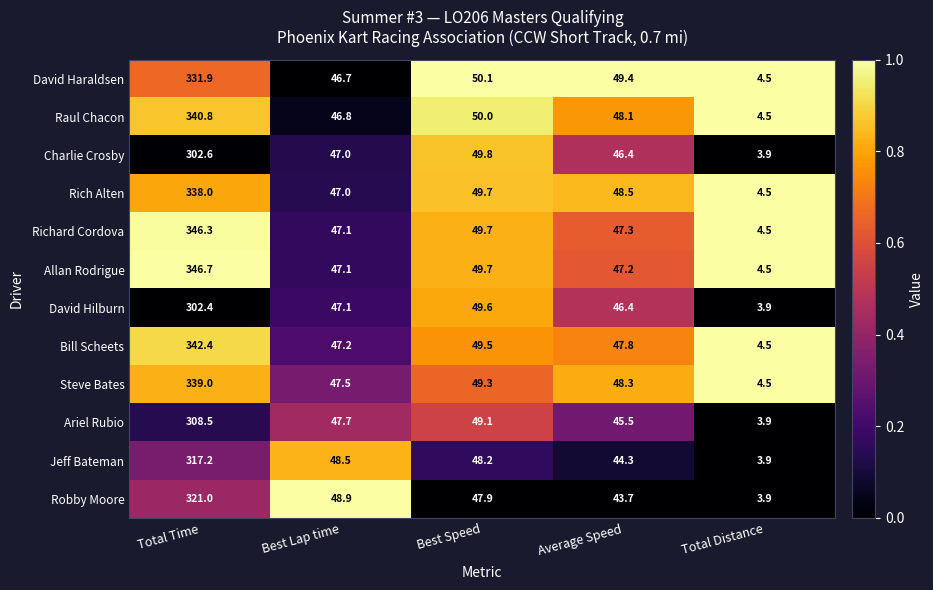

What is the sum of the Robby Moore values at Average Speed and Best Lap time?

92.6